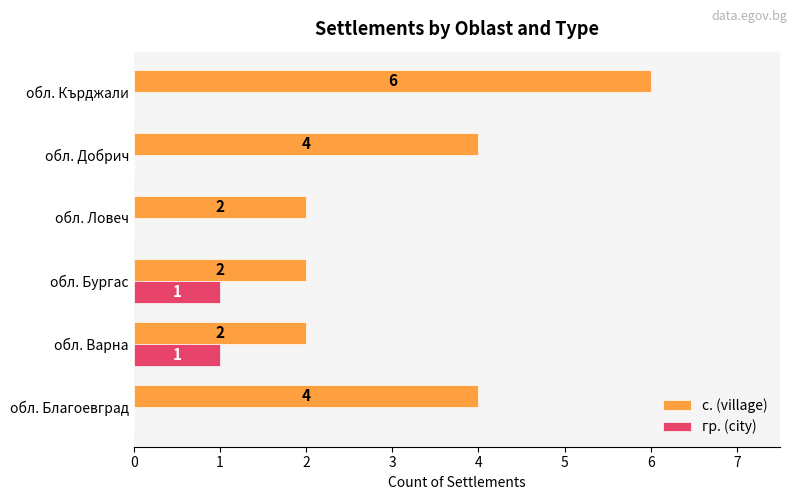

The value of с. (village) at обл. Варна is 2. True or false?

True